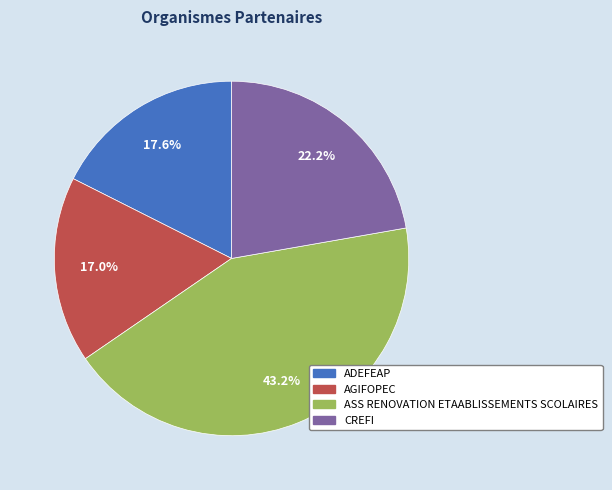

Is it true that CREFI is 8% of the pie?

False